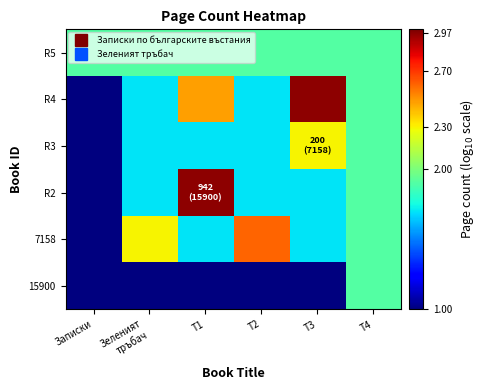

Reading left to right, what are all the values shown in this chart?

15900: Записки=1.0	Зеленият
тръбач=1.0	T1=1.0	T2=1.0	T3=1.0	T4=1.9
7158: Записки=1.0	Зеленият
тръбач=2.3	T1=1.7	T2=2.6	T3=1.7	T4=1.9
R2: Записки=1.0	Зеленият
тръбач=1.7	T1=3.0	T2=1.7	T3=1.7	T4=1.9
R3: Записки=1.0	Зеленият
тръбач=1.7	T1=1.7	T2=1.7	T3=2.3	T4=1.9
R4: Записки=1.0	Зеленият
тръбач=1.7	T1=2.5	T2=1.7	T3=3.0	T4=1.9
R5: Записки=1.9	Зеленият
тръбач=1.9	T1=1.9	T2=1.9	T3=1.9	T4=1.9